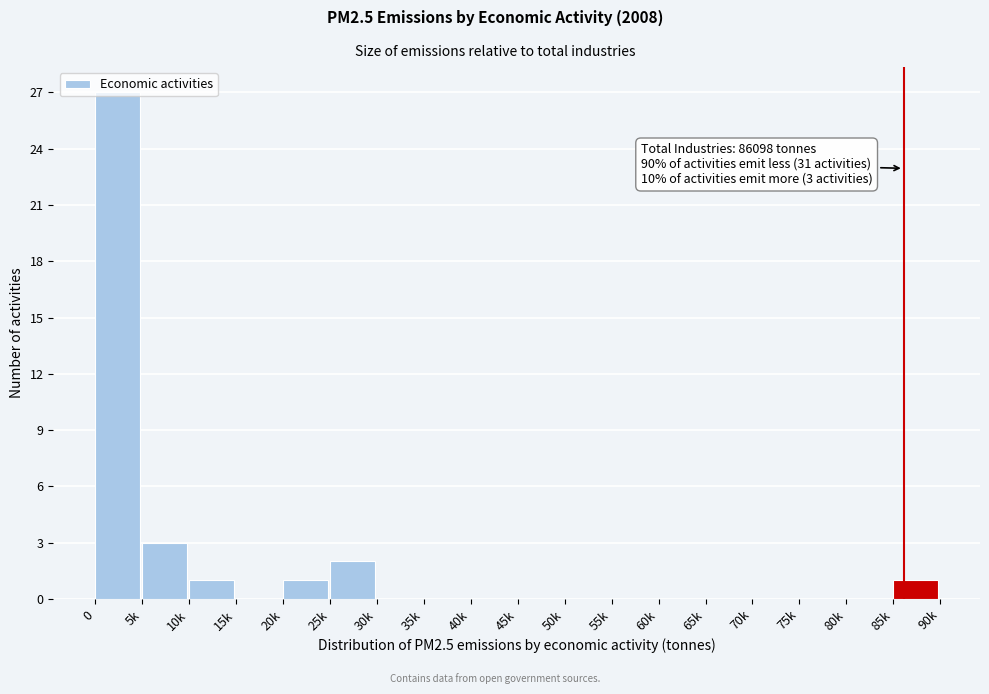

What is the sum of all values?

35